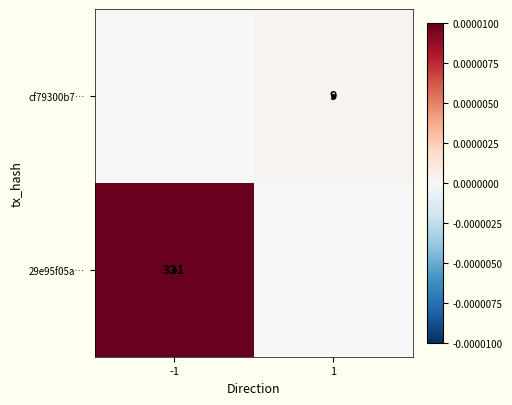

The 29e95f05a… series shows 208 at -1. True or false?

False